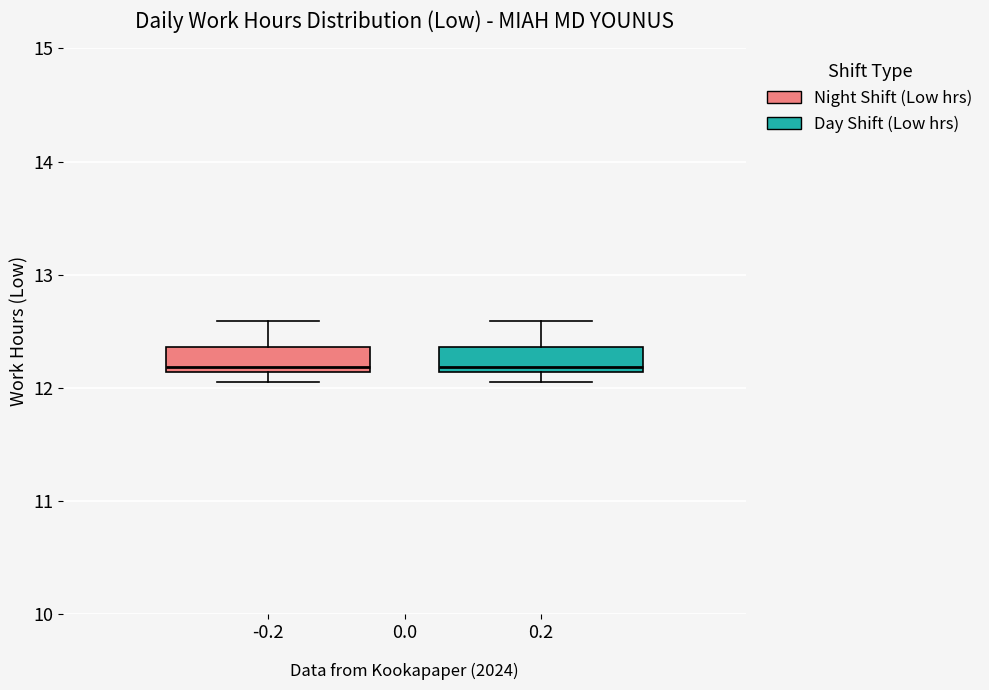

Where is the upper edge of the box at x = 0.2 on the y-axis? The values are not printed on the chart, so give them approximately, as read against the axis.

12.4